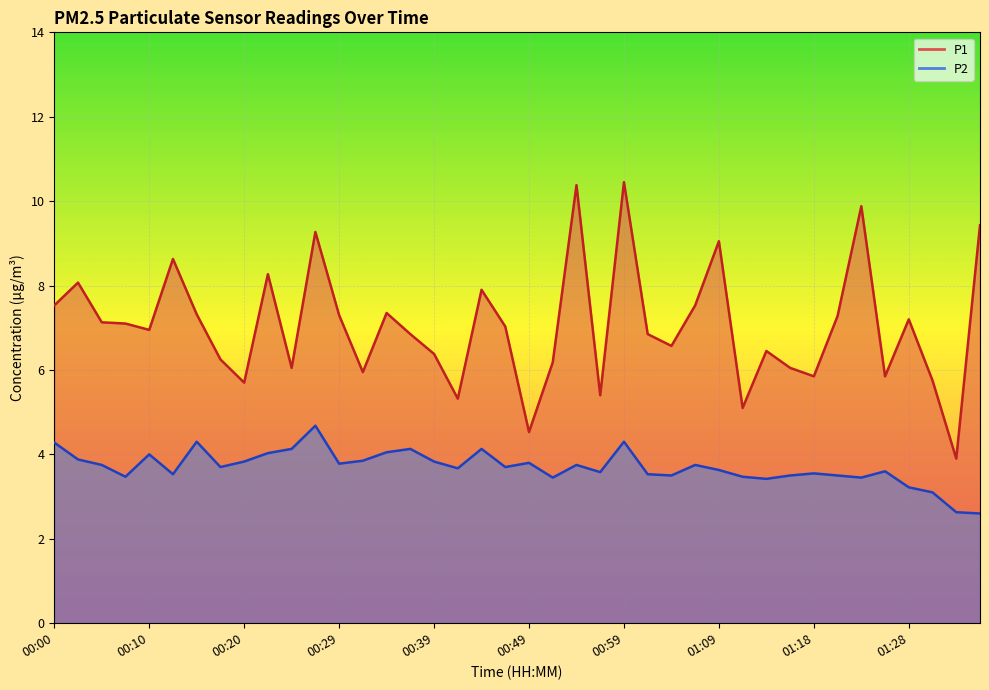

What is the highest value of the P1 series?

10.4